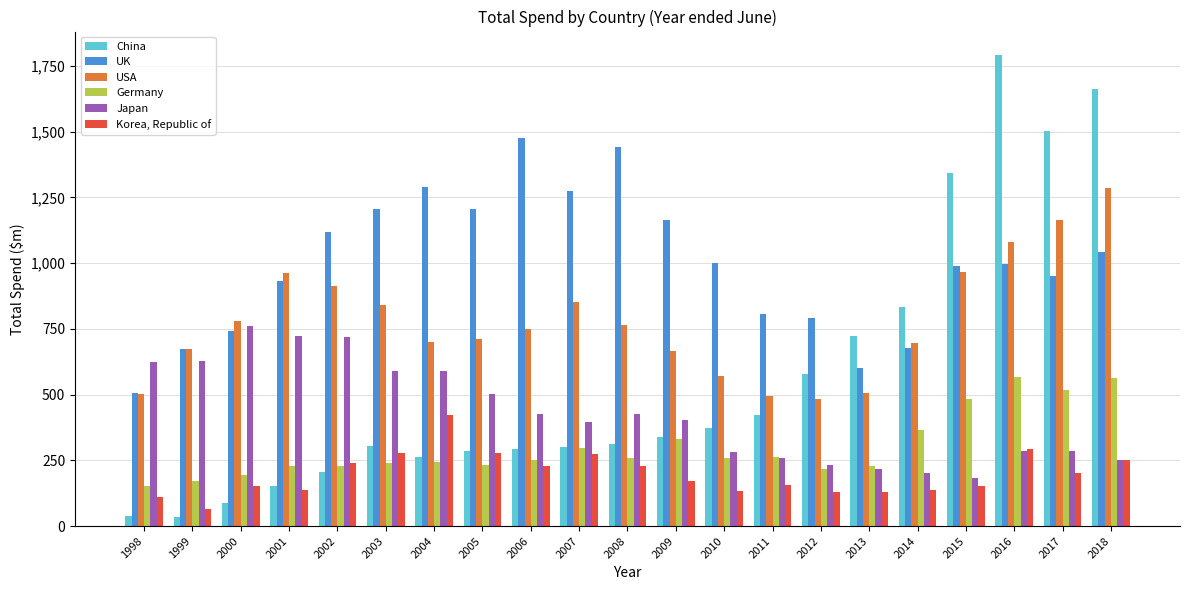

The UK series shows 989.1 at 2015. True or false?

True